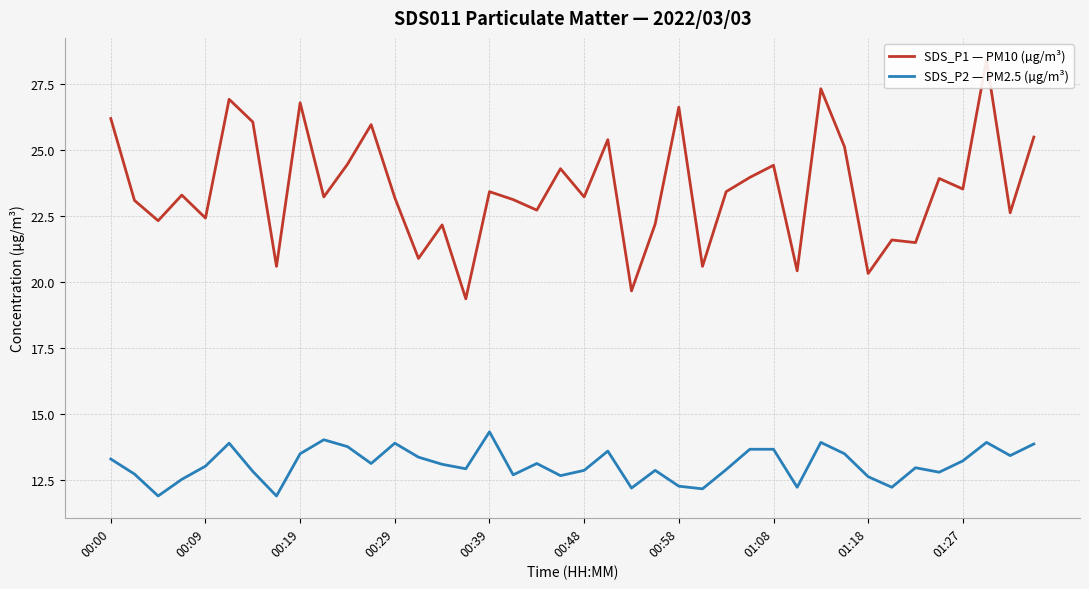

Is it true that SDS_P2 — PM2.5 (µg/m³) equals 4.4 at 01:18?

False